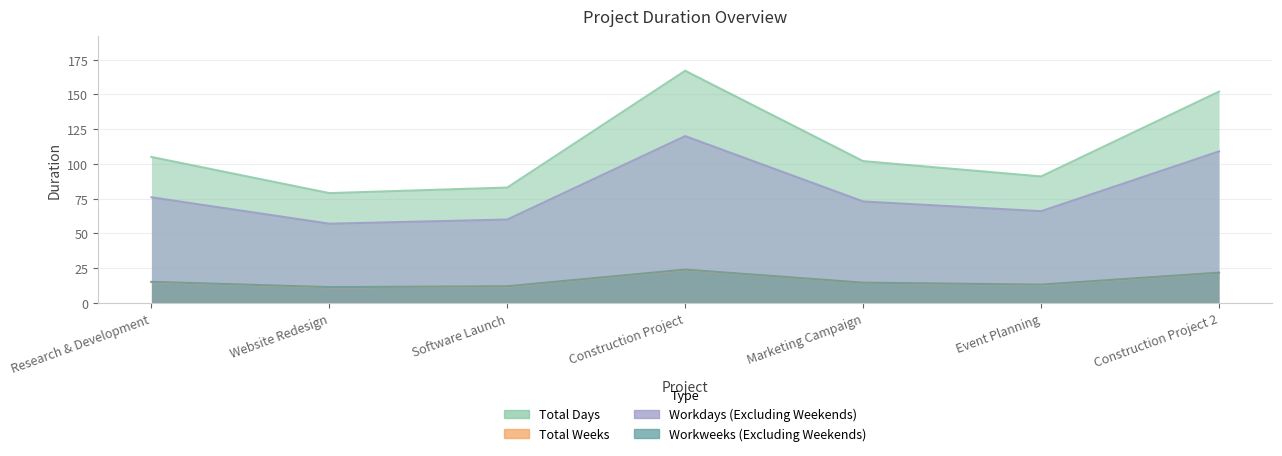

What is the difference between the Total Weeks values at Software Launch and Construction Project 2?

9.9